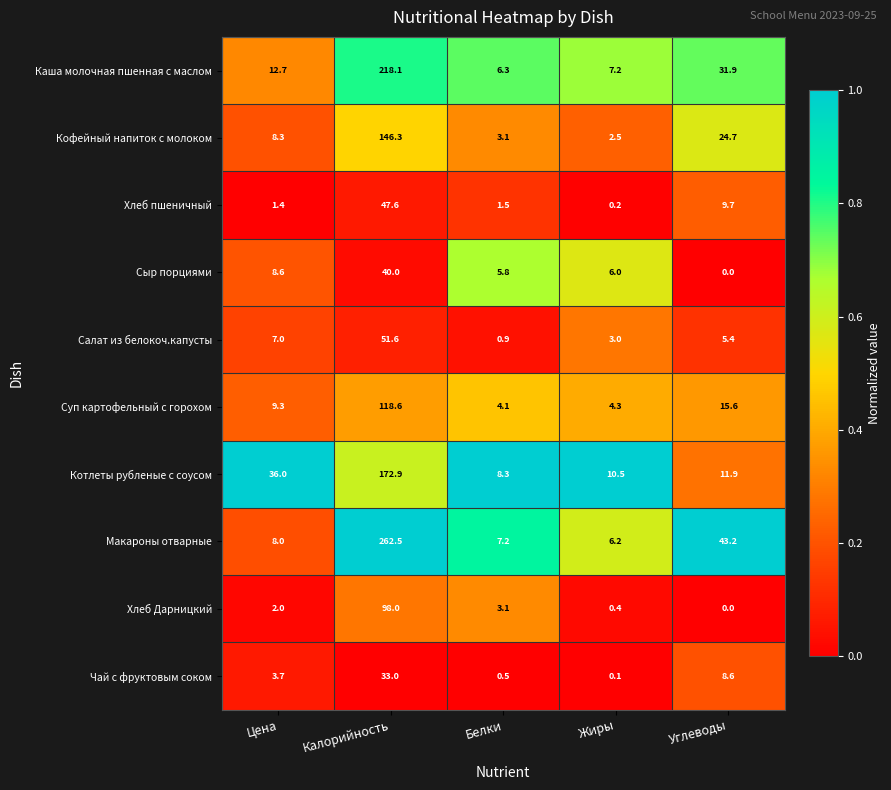

At which label is Сыр порциями closest to 20?

Цена